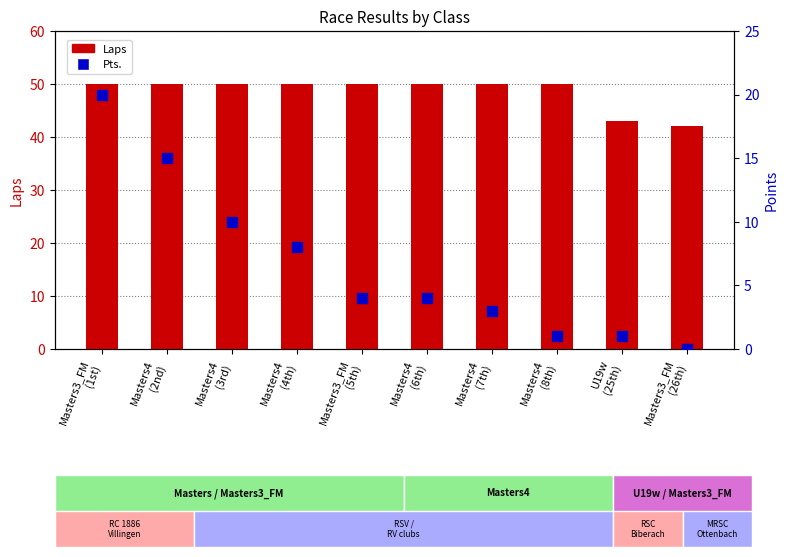

At how many categories does at least one series exceed 6?

10